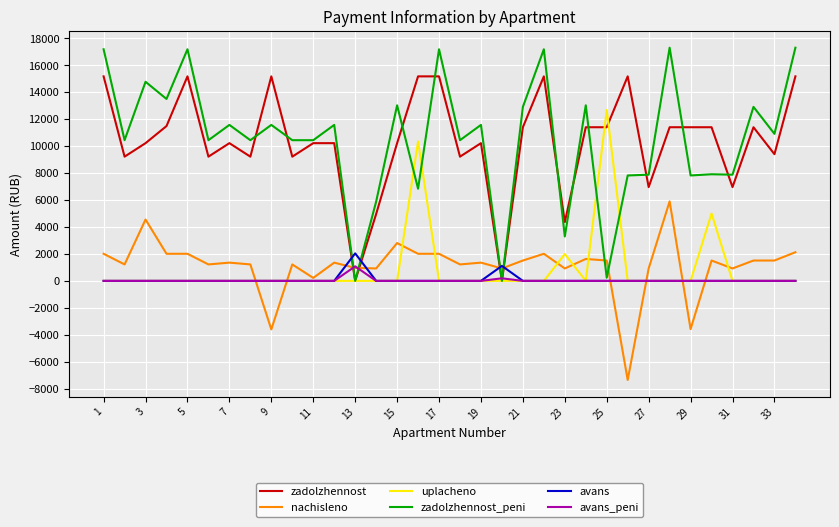

What is the greatest value displayed?

17303.8